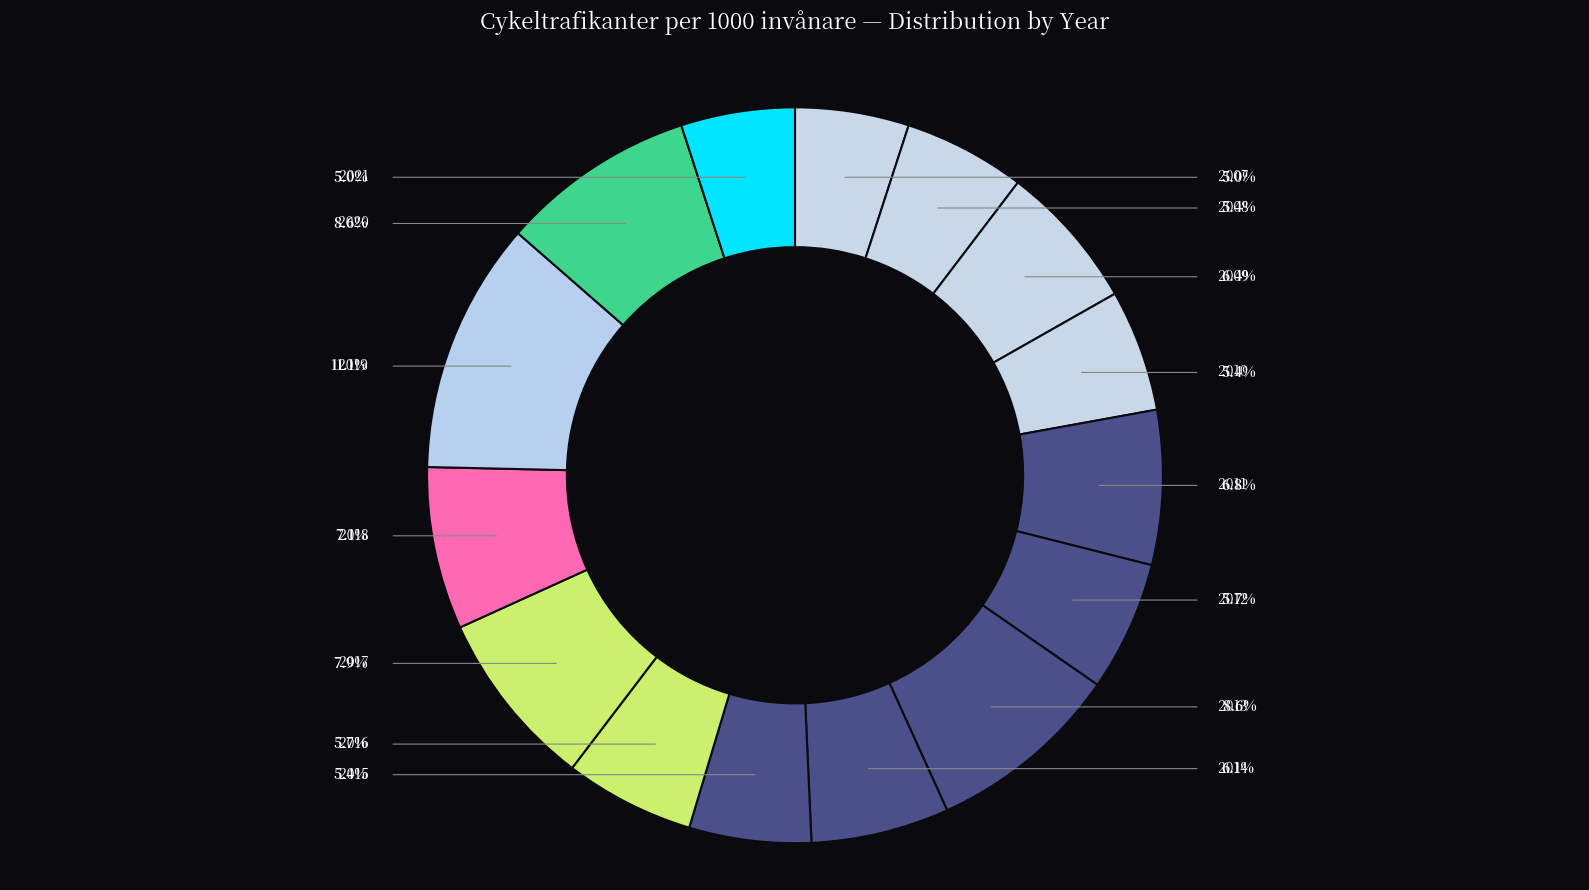

Which category has the smallest portion of the pie?

2007